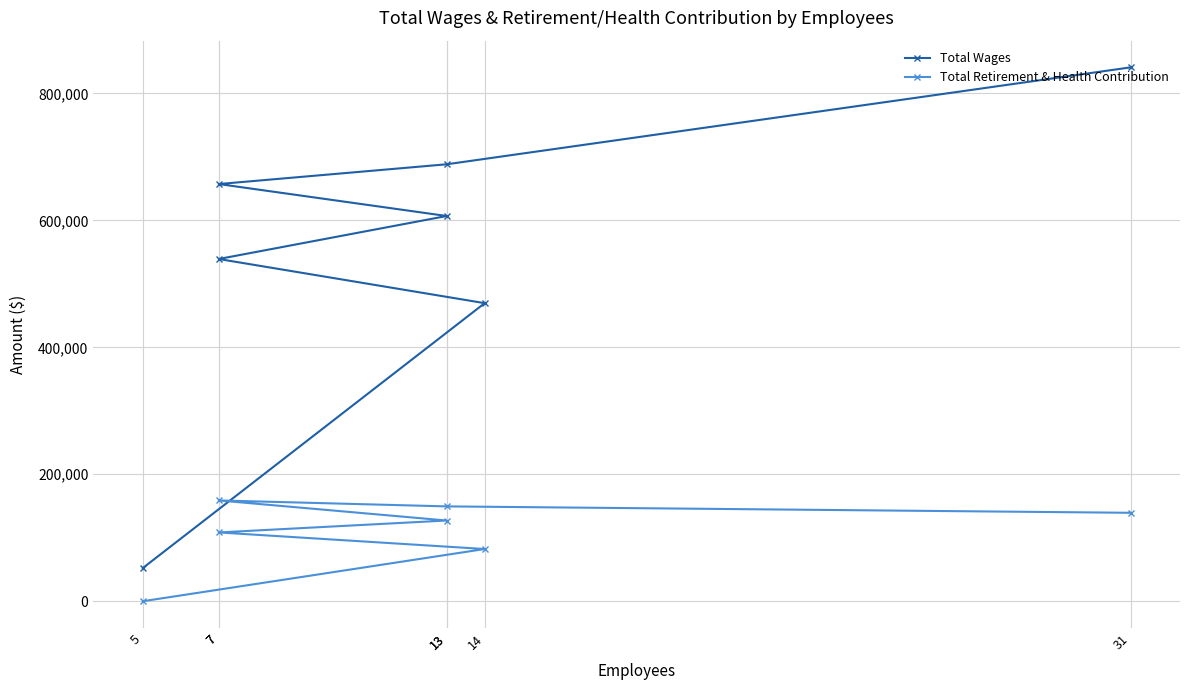

True or false: Total Wages has more than 1 interior local peaks.

False